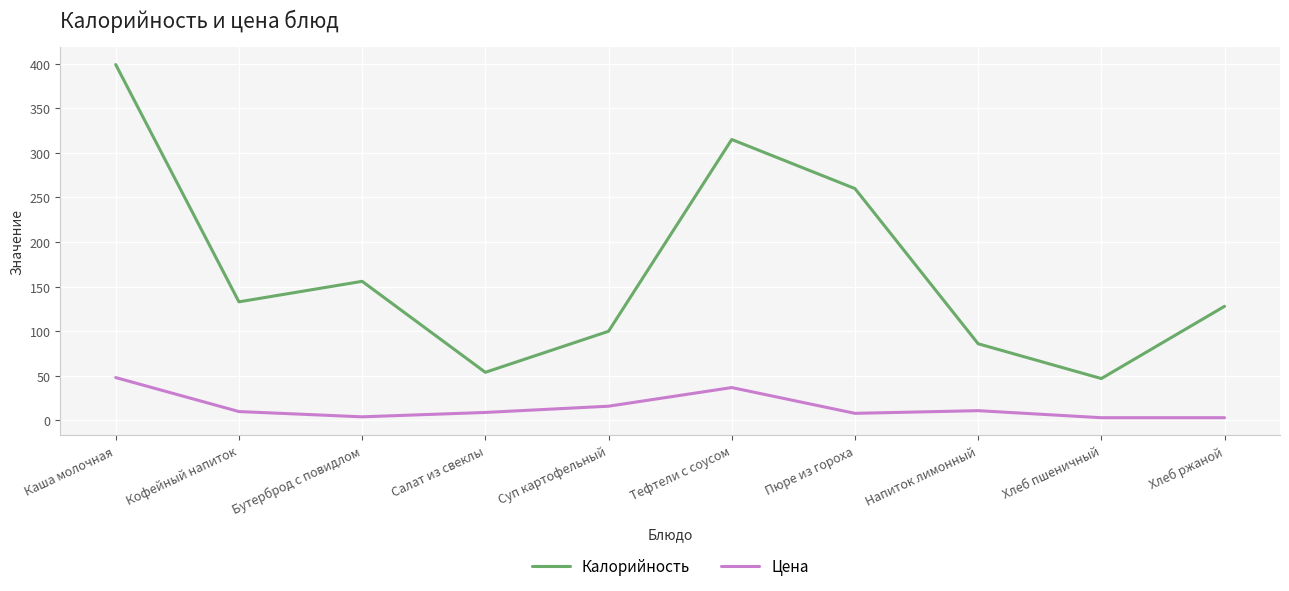

Rank the series by their maximum value, from highest to lowest.

Калорийность, Цена